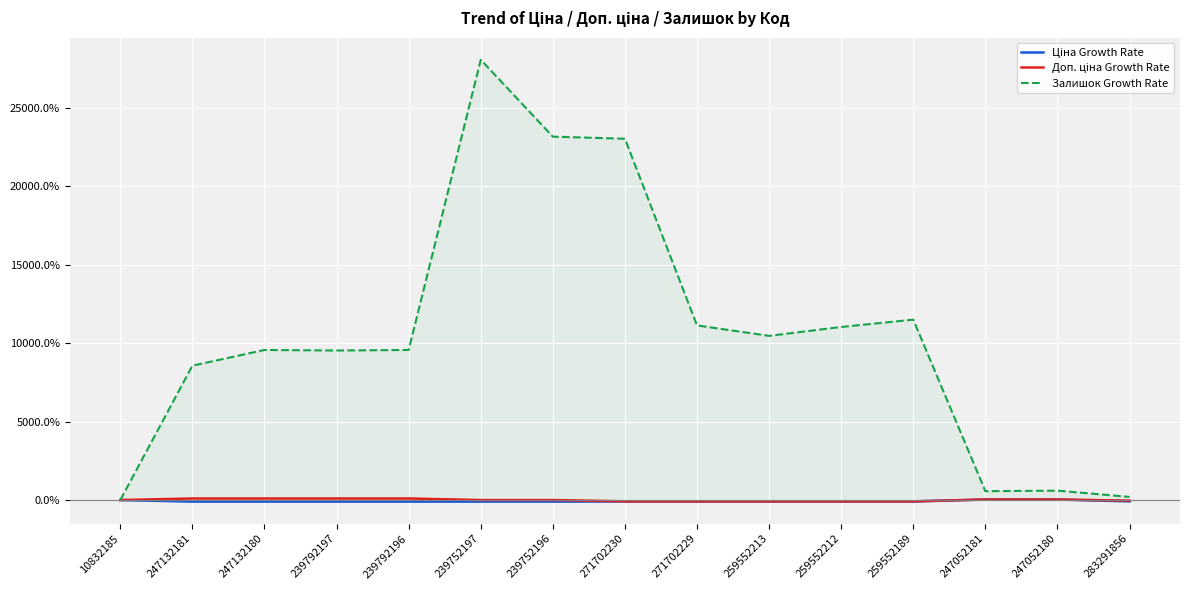

Which label corresponds to the smallest value in the chart?

239752197